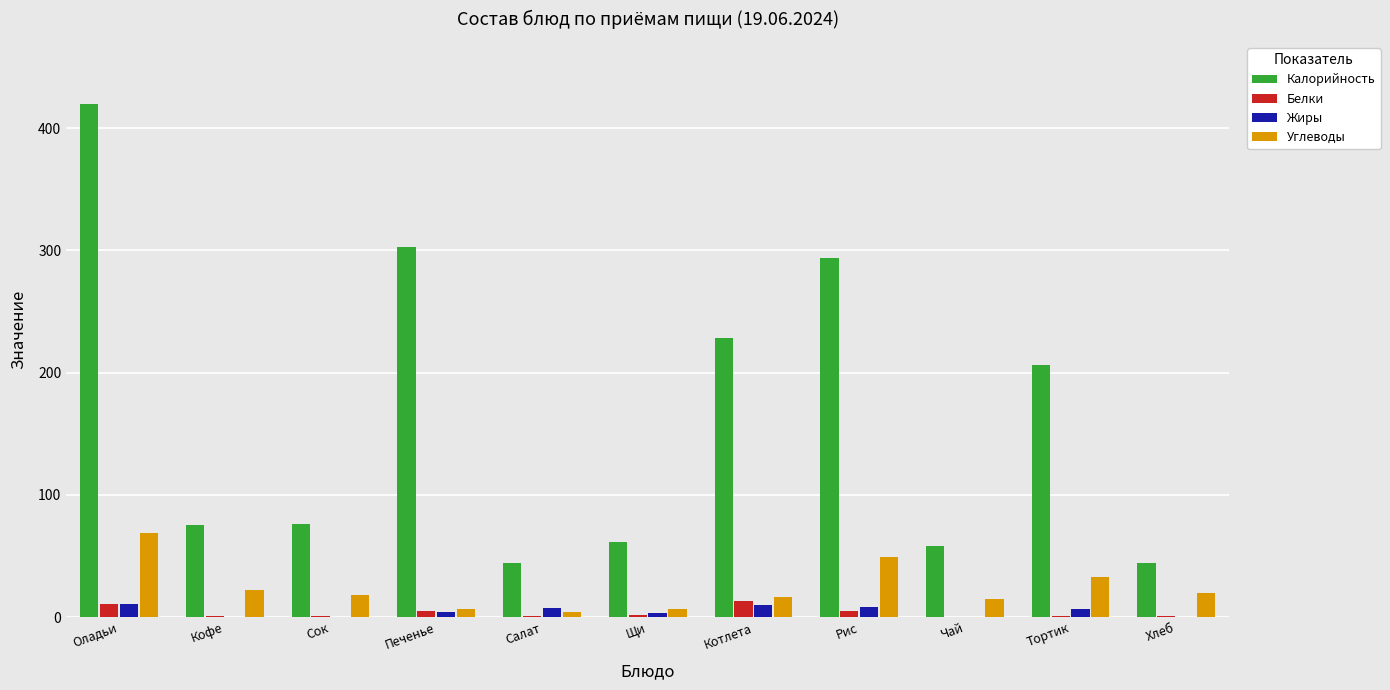

Which series has the largest range (max minus min)?

Калорийность